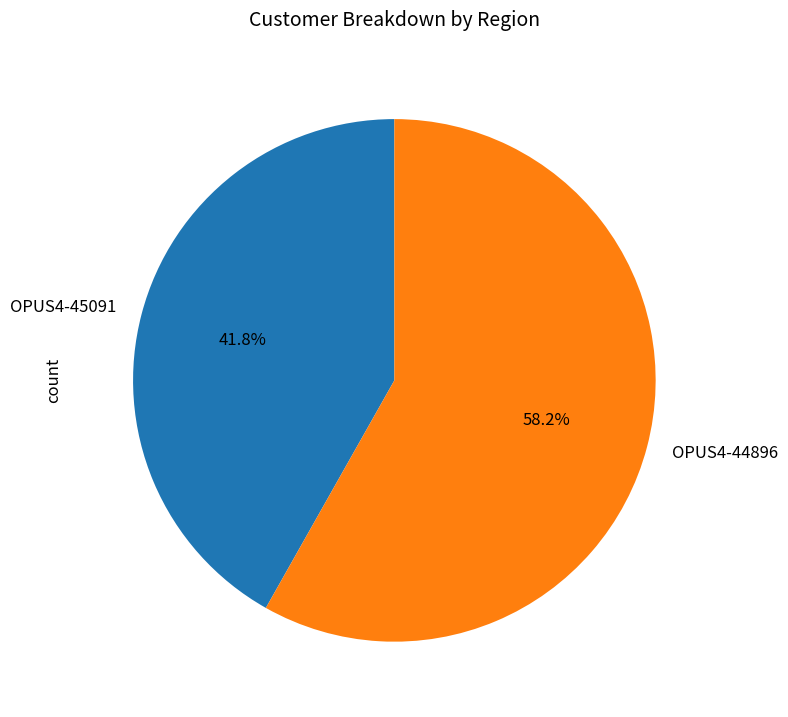

Count the number of slices in the pie.

2